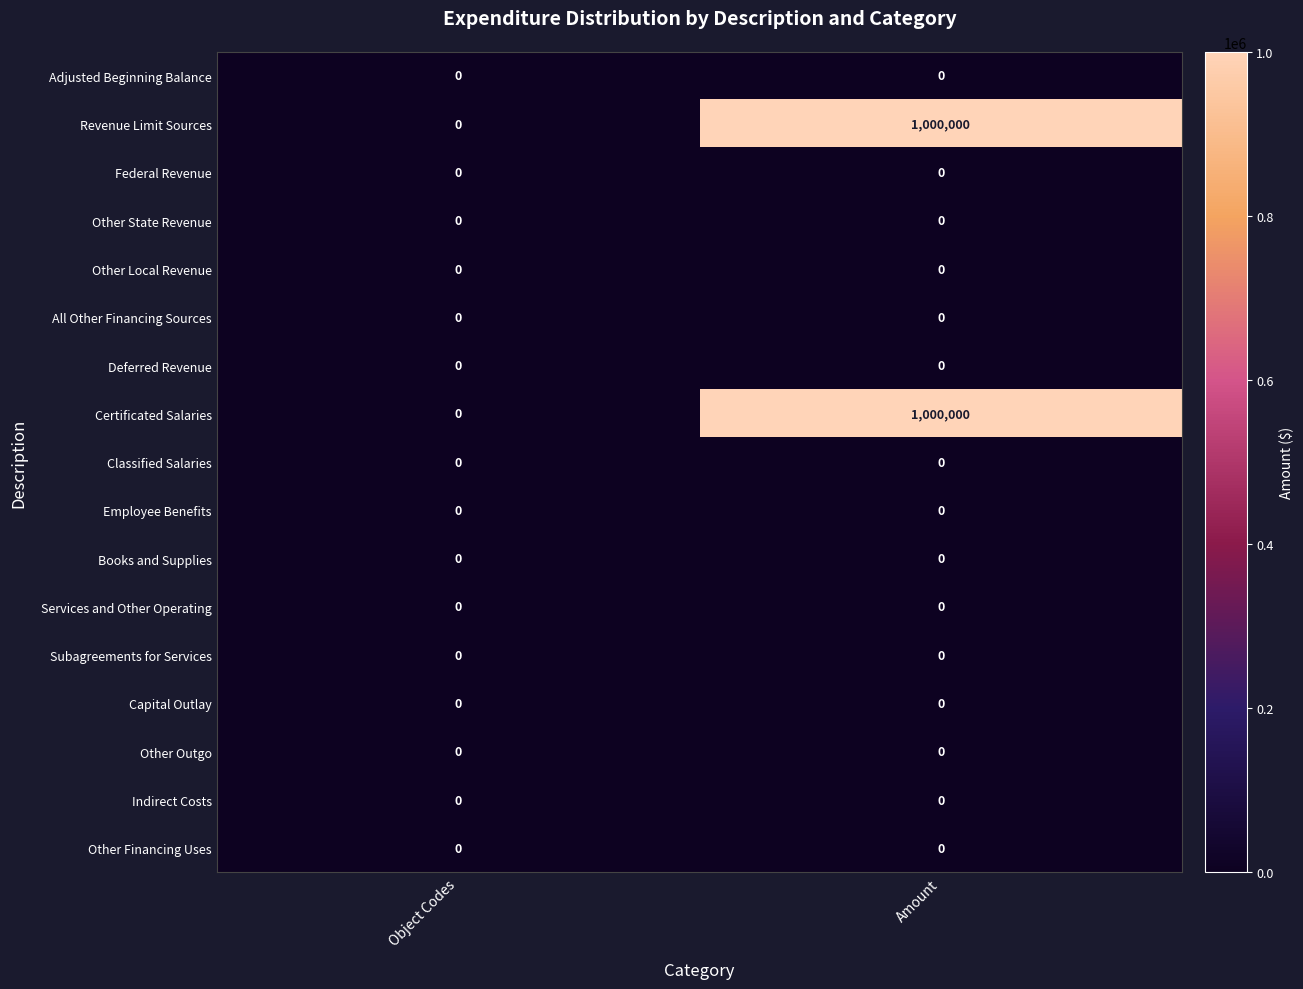

What is the total value across all series at Amount?

2000000